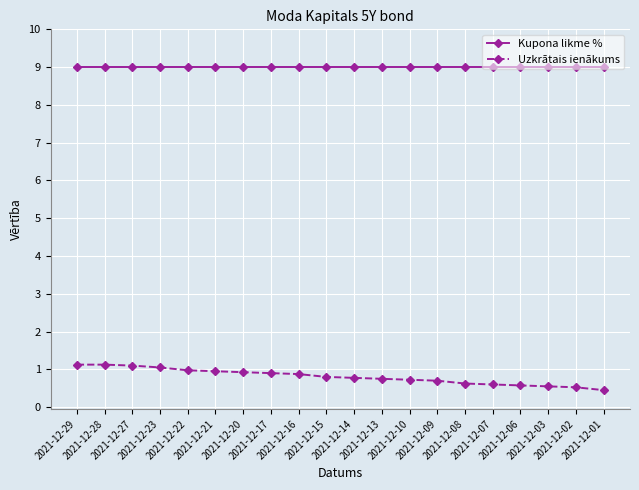

True or false: Kupona likme % and Uzkrātais ienākums cross at least once.

False